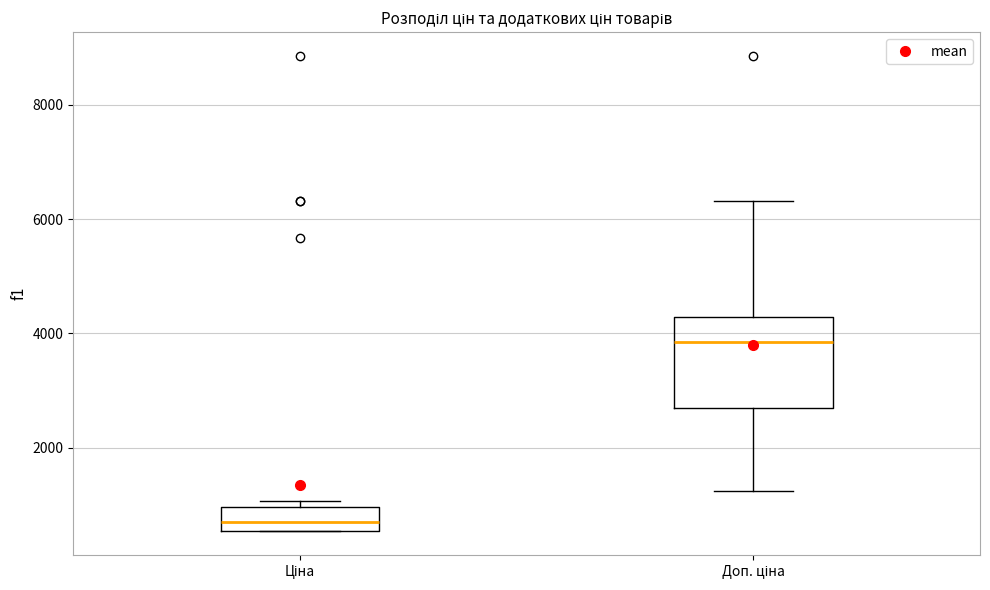

Where is the upper edge of the box for Ціна on the y-axis? The values are not printed on the chart, so give them approximately, as read against the axis.

1000